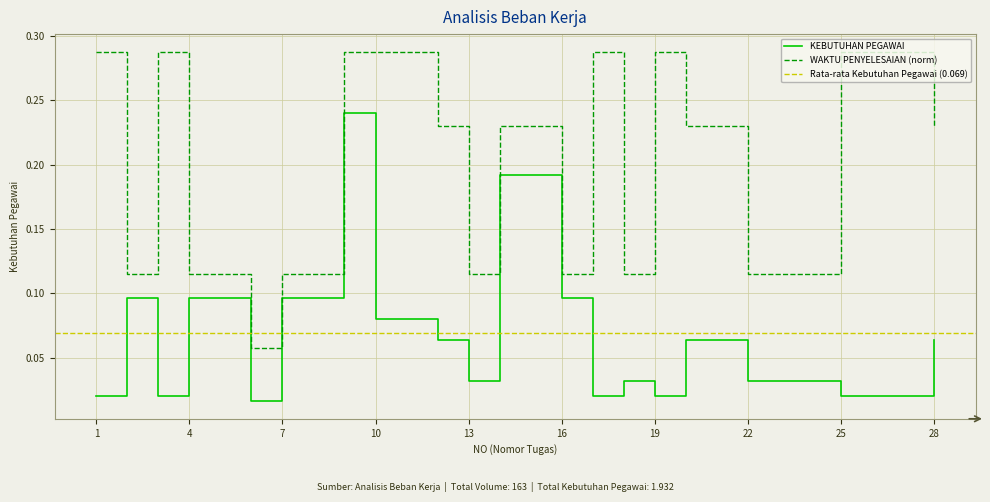

Which series has the largest total across all categories?

WAKTU PENYELESAIAN (menit)